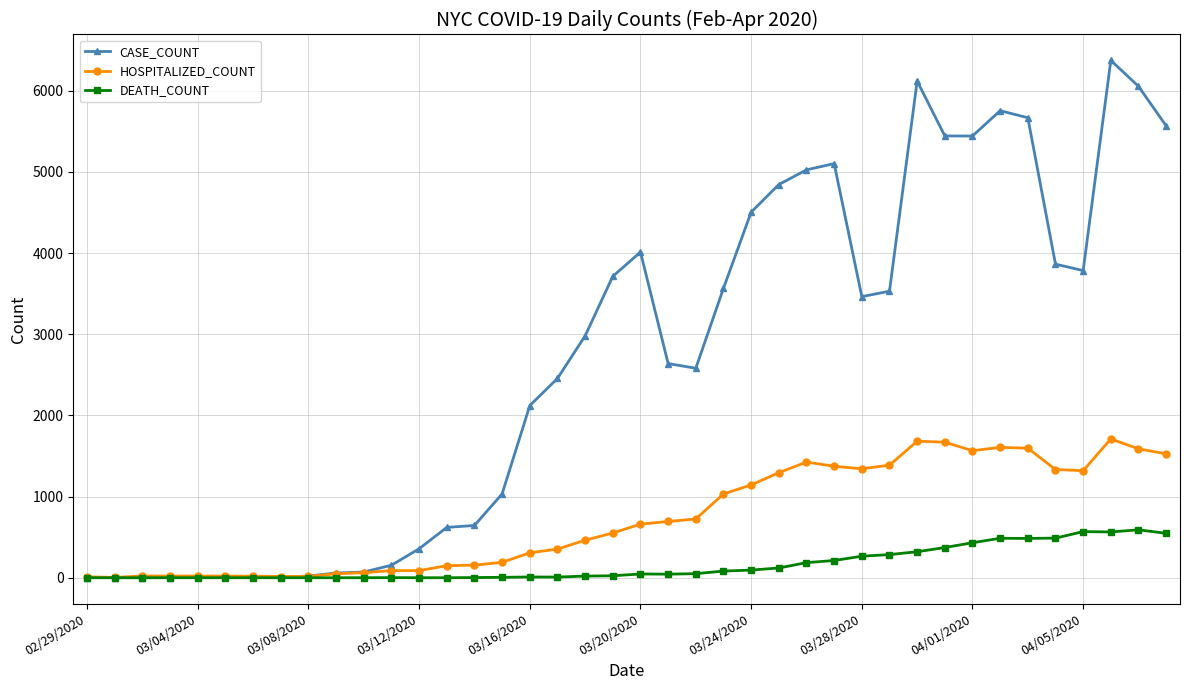

What is the maximum value shown in the chart?

6374